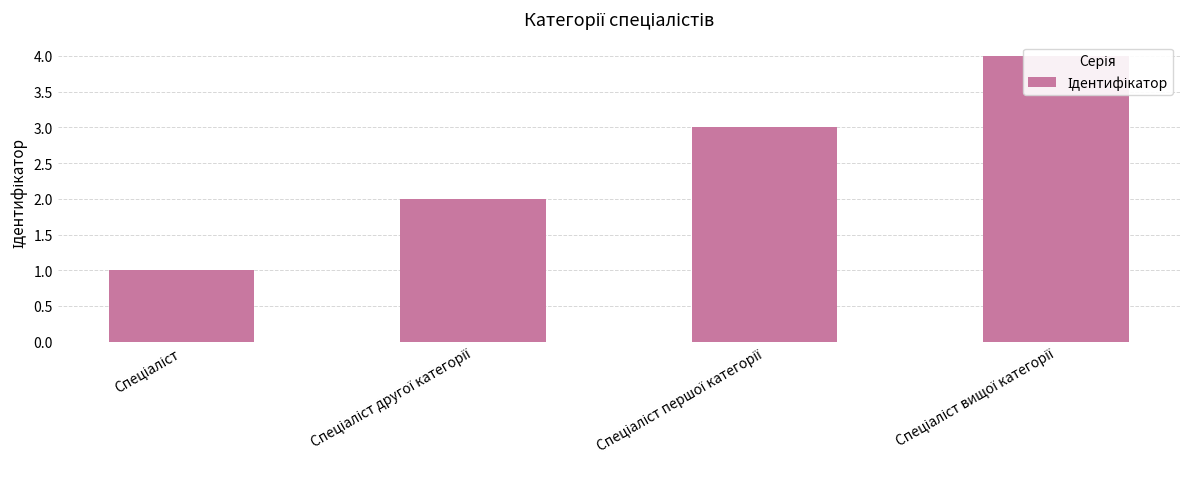

Does the chart contain any negative values?

No